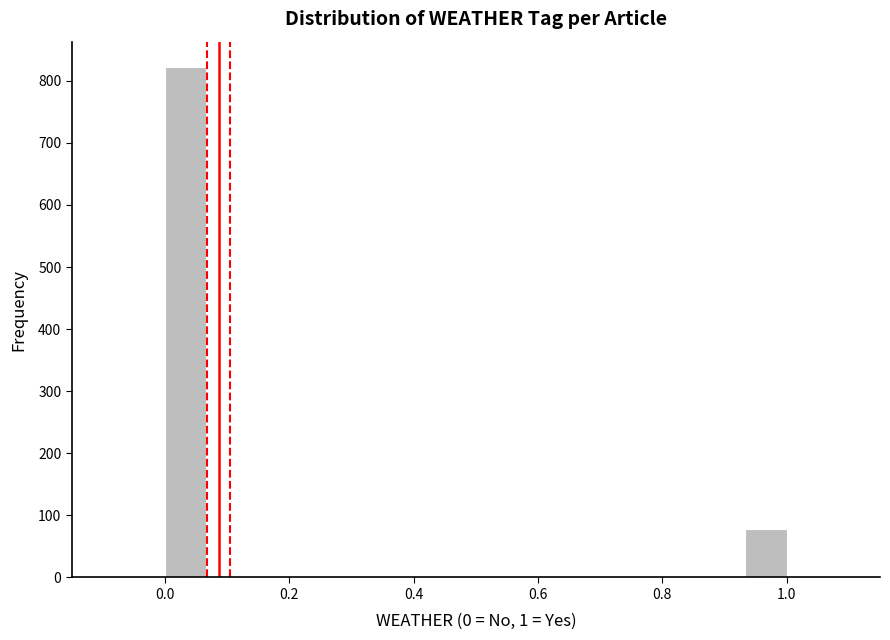

Around what value on the x-axis is the tallest bar? Give the approximate position of its centre, as read against the axis.

0.04